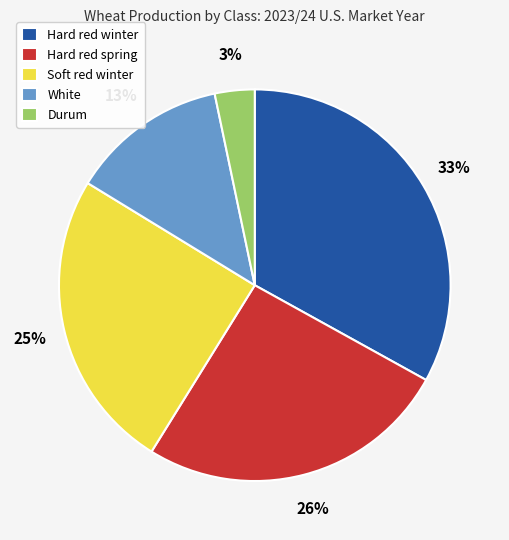

Does Hard red spring represent more than half of the total?

No